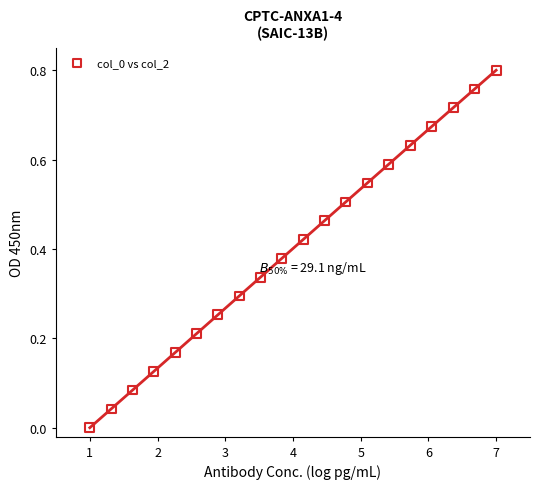

What is the range of X values (max minus min)?

6.0